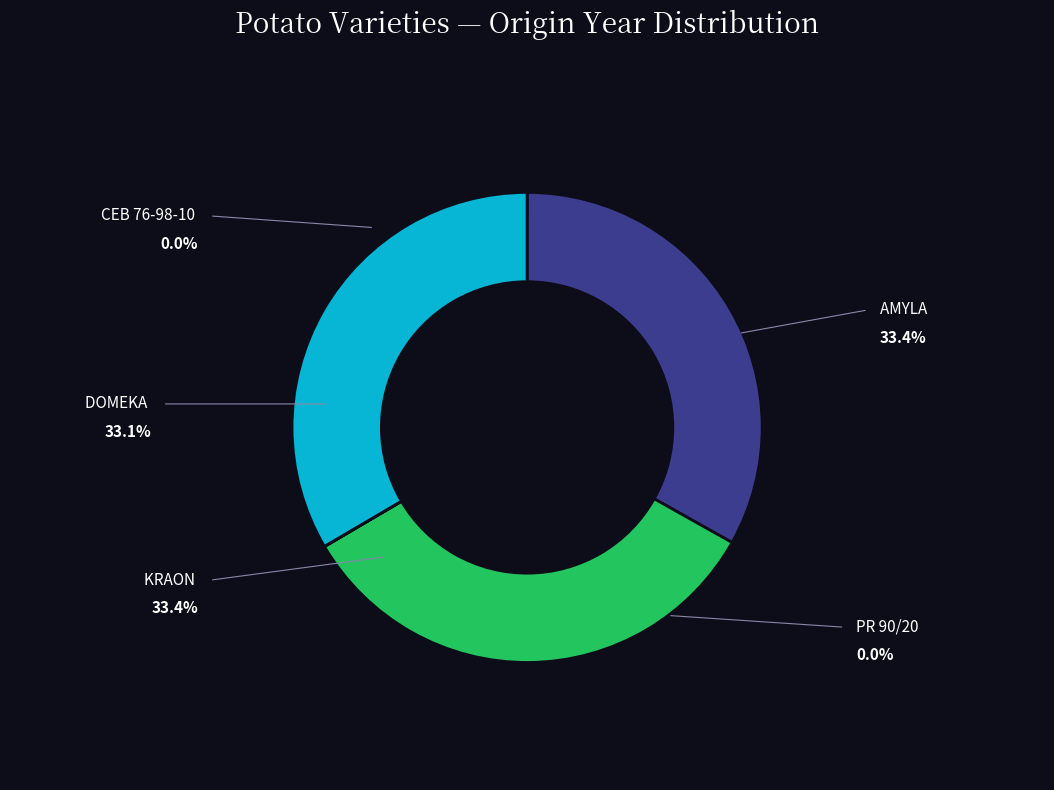

Does any single category account for the majority?

No